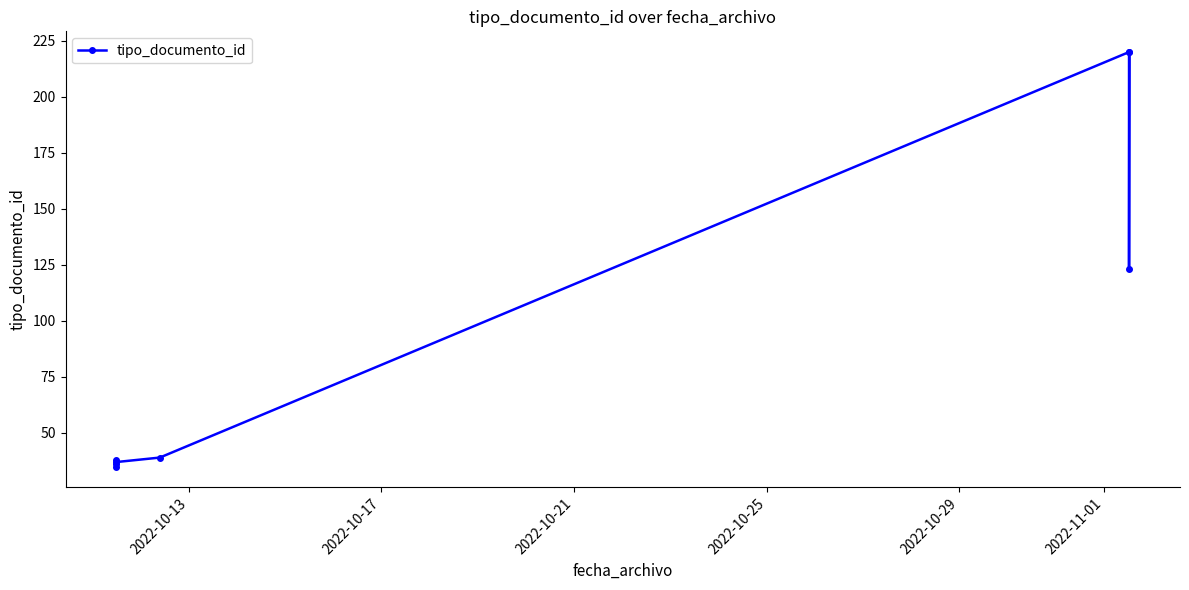

True or false: the data shows 220 at 2022-11-01.

True